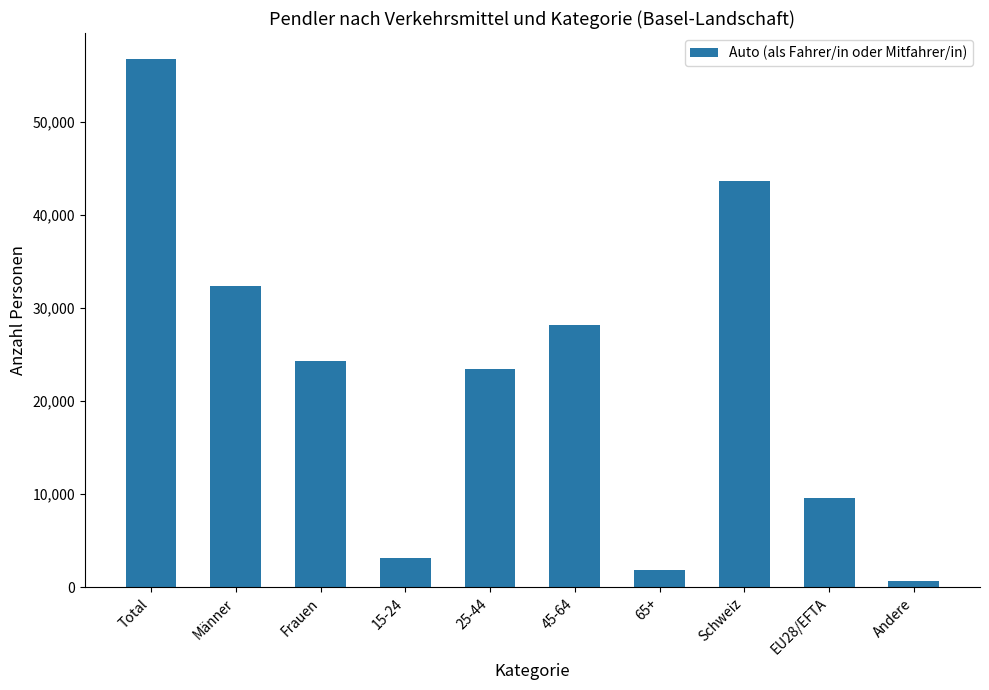

What is the value of the 5th bar from the left?

23514.9